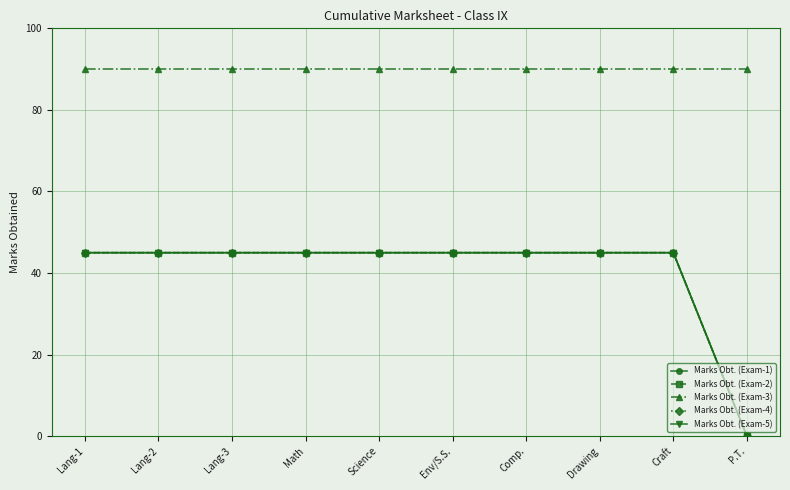

True or false: Marks Obt. (Exam-2) and Marks Obt. (Exam-4) intersect in this chart.

False